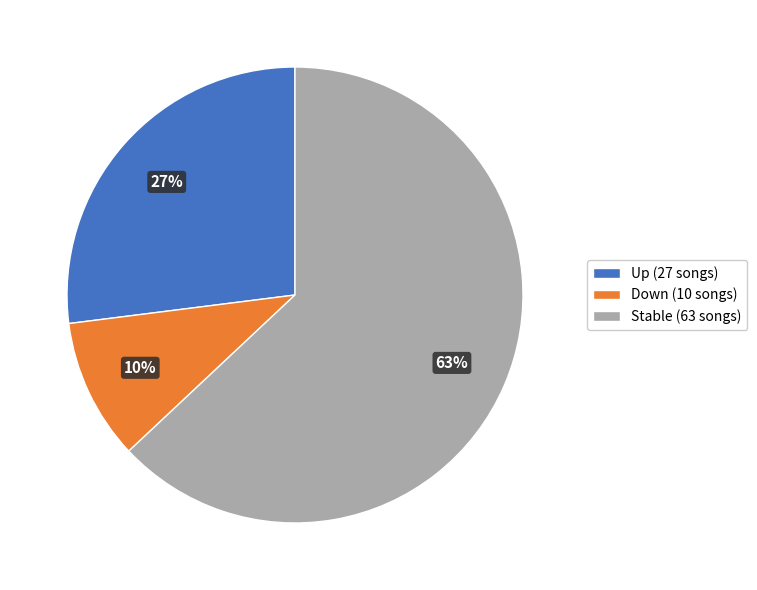

True or false: Up (27 songs) accounts for 39% of the total.

False